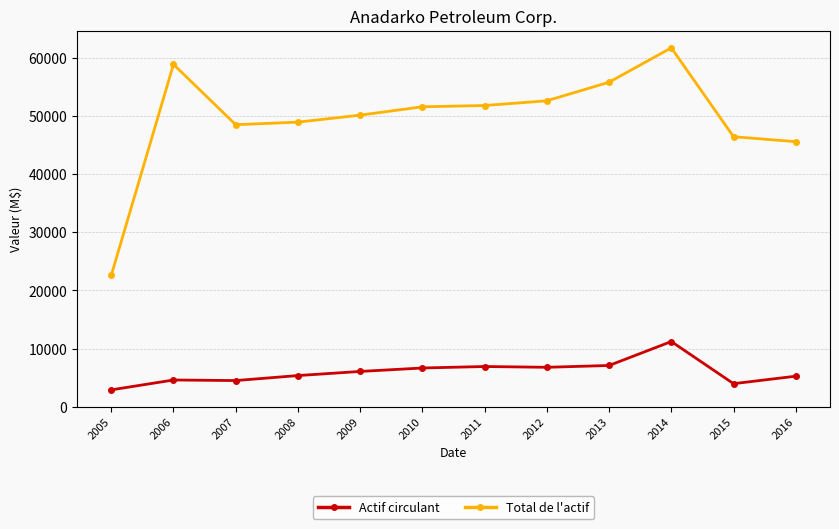

True or false: Total de l'actif has a value of 55781 at 2013.

True